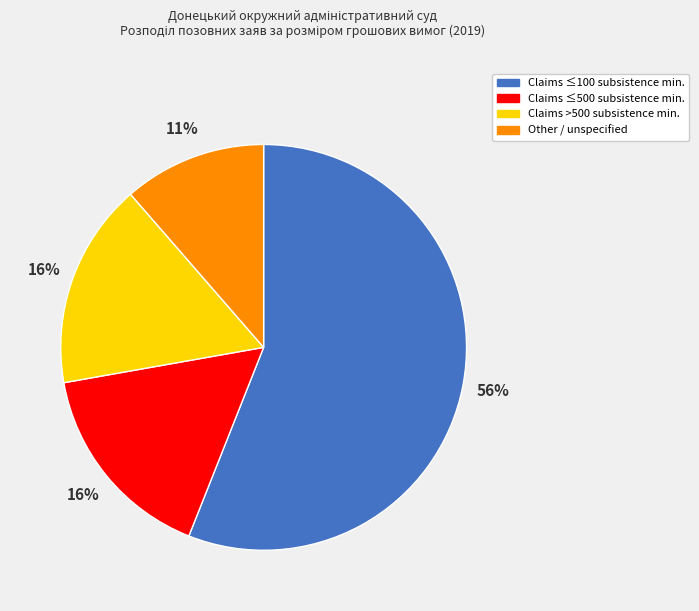

To the nearest percent, what is the average slice percentage?

25%